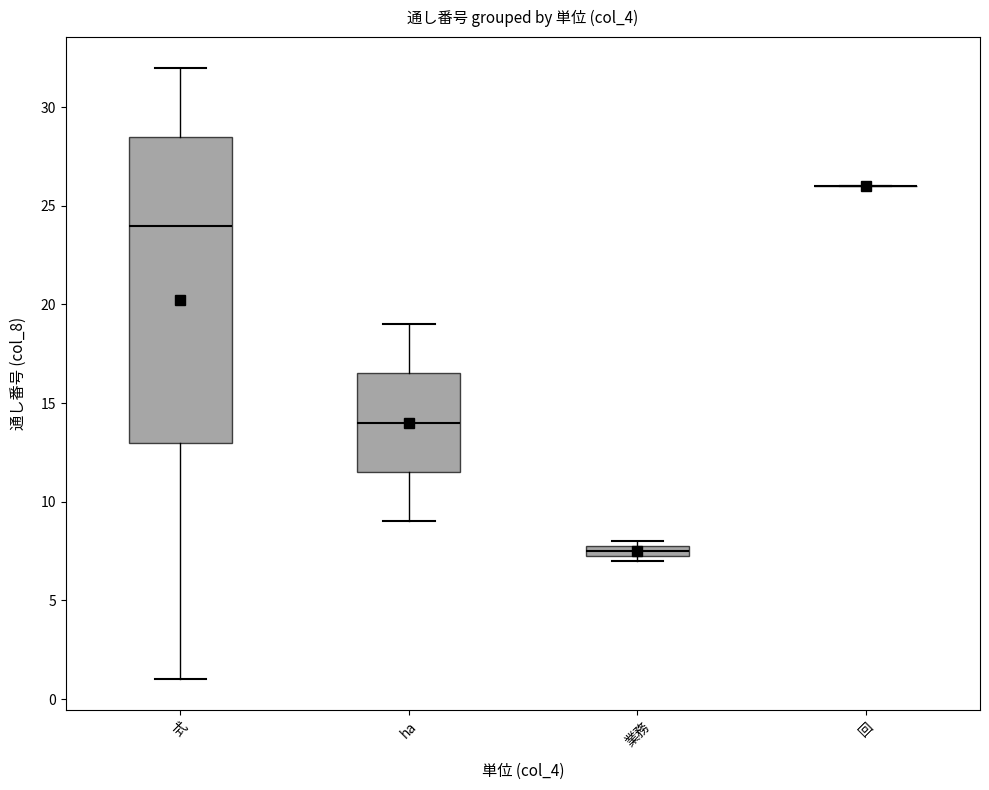

Comparing the boxes themselves (not the whiskers), which one is the tallest?

式